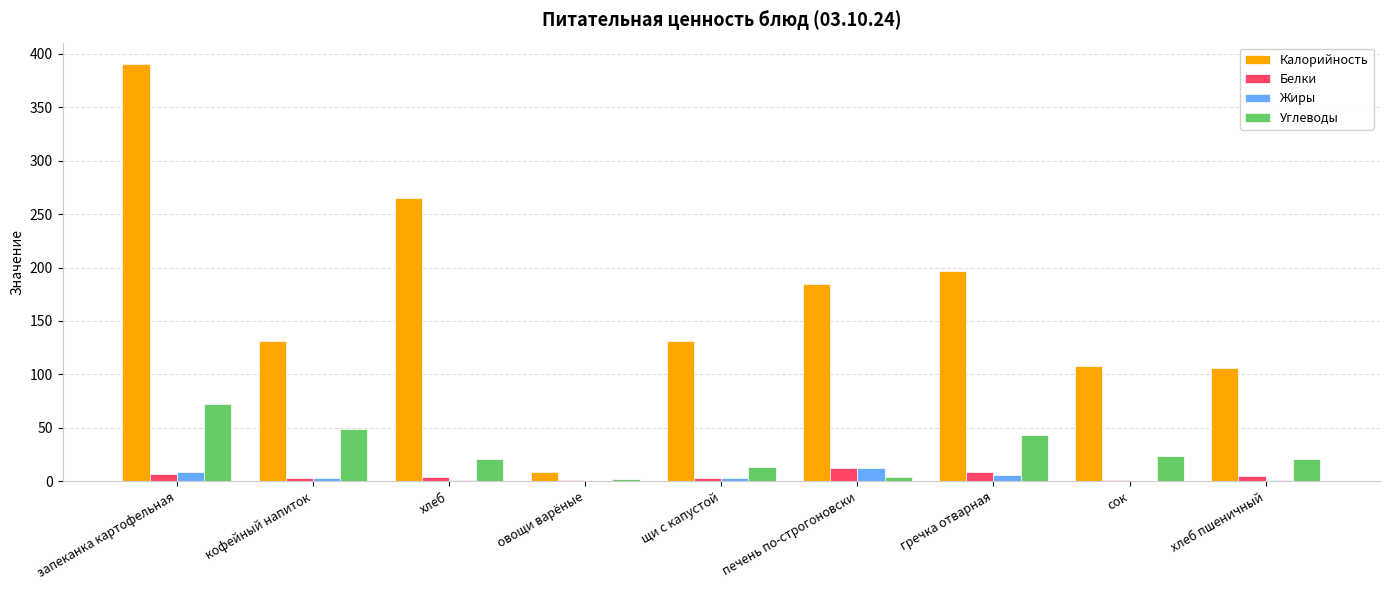

Count the number of categories in the chart.

9